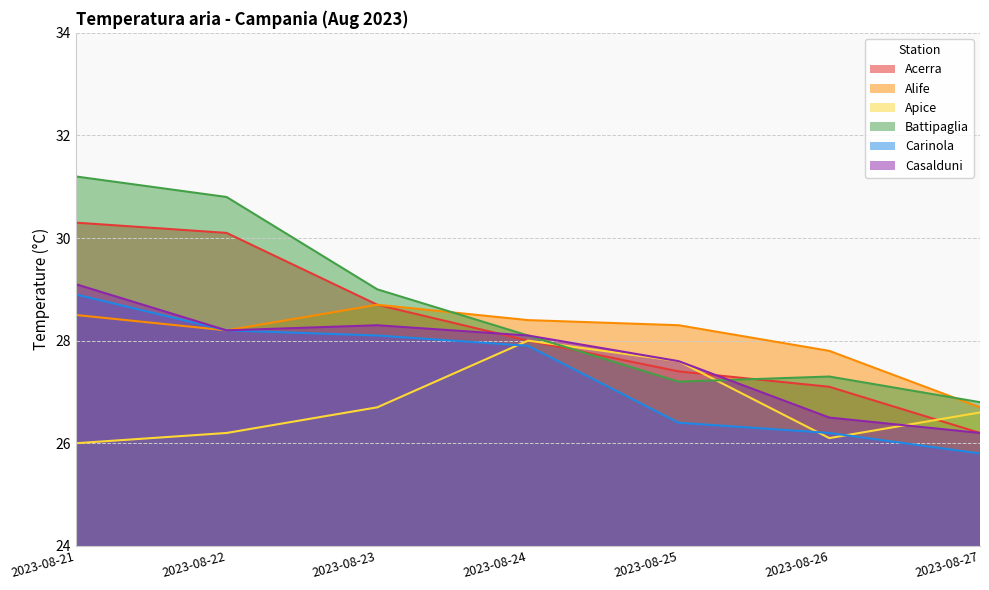

What is the difference between the second highest and second lowest values in the Alife series?

0.7